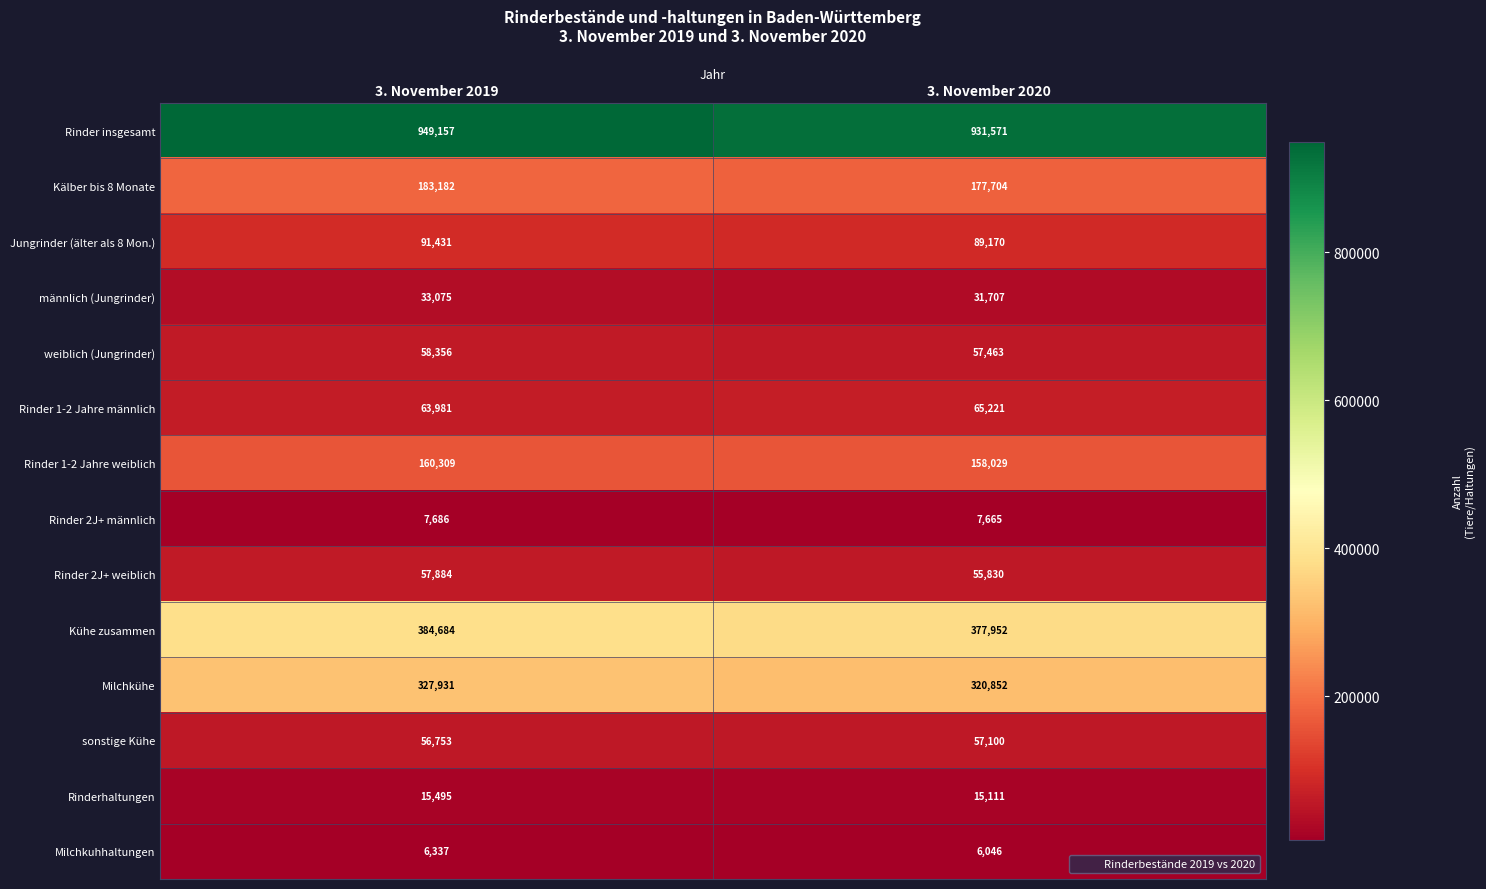

What is the sum of the Rinder 1-2 Jahre weiblich values at 3. November 2019 and 3. November 2020?

318338